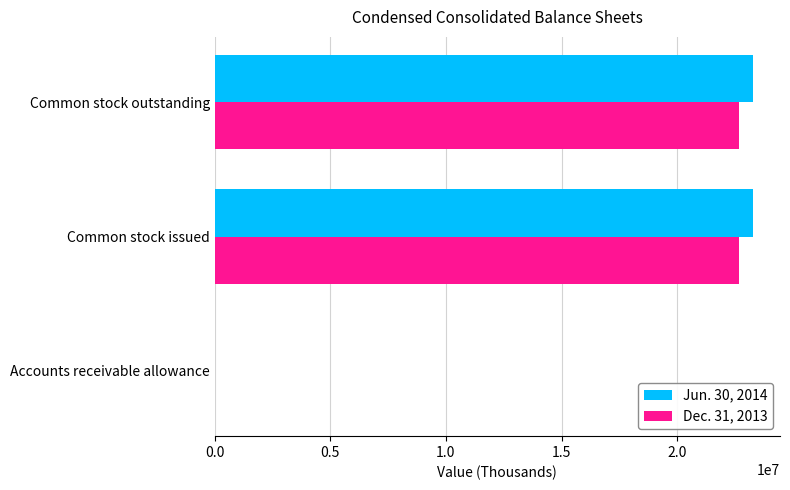

The Jun. 30, 2014 series shows 32756512 at Common stock issued. True or false?

False